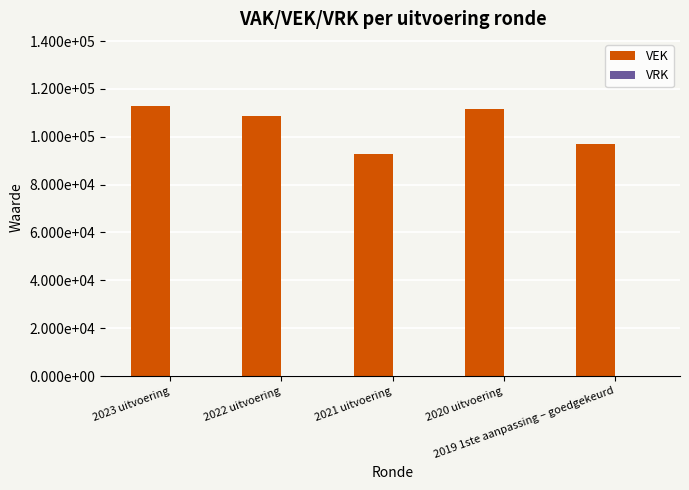

Are the bars horizontal?

No